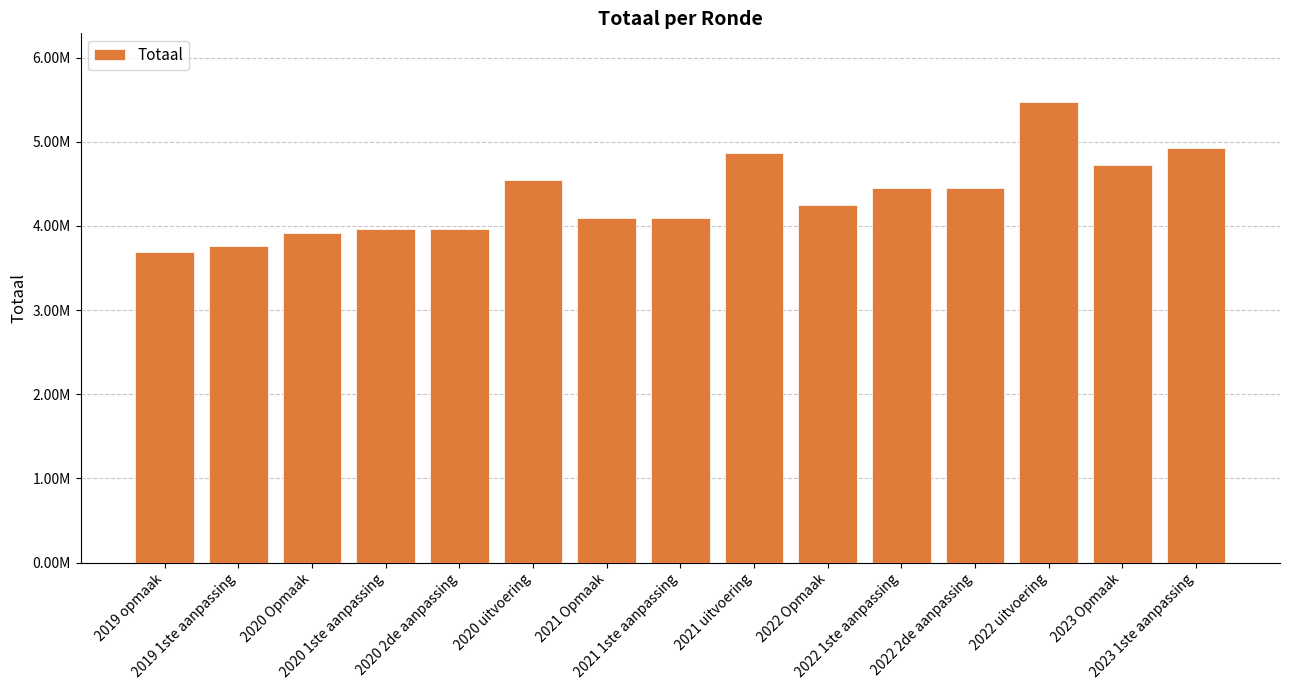

Reading left to right, list all the values displayed in this chart.

3691385	3758147	3922195	3962799	3962799	4542475	4098309	4098841	4865501	4254636	4445457	4445457	5468872	4723421	4927560